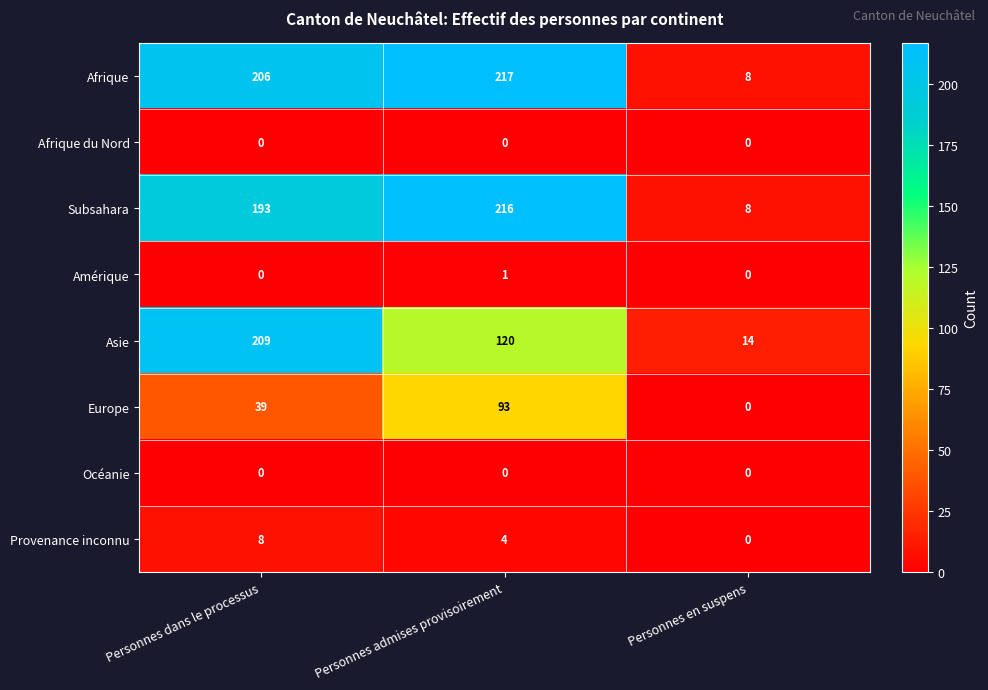

What is the difference between the highest and lowest values at Personnes dans le processus?

209